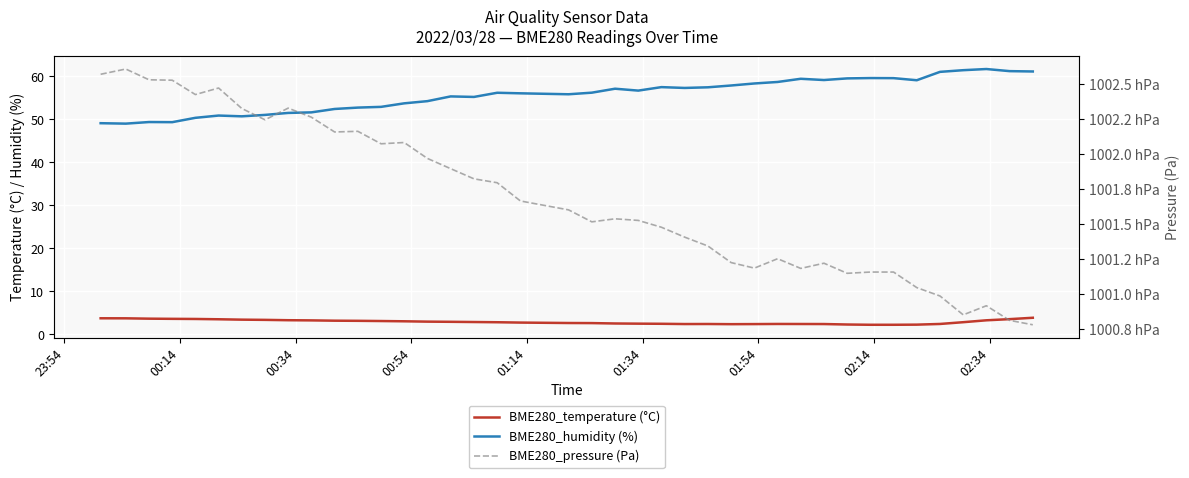

True or false: BME280_temperature (°C) has more than 0 points higher than both neighbors.

True